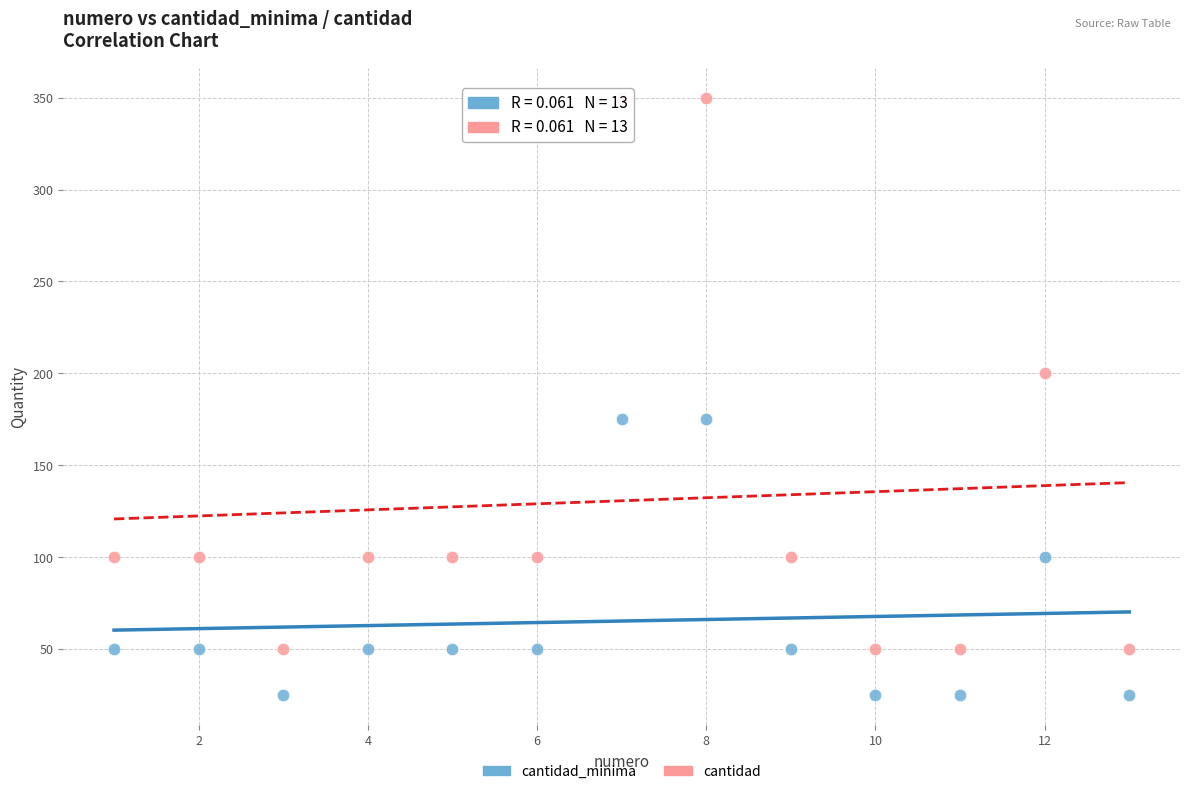

What are all the series names shown in the legend?

cantidad_minima, cantidad